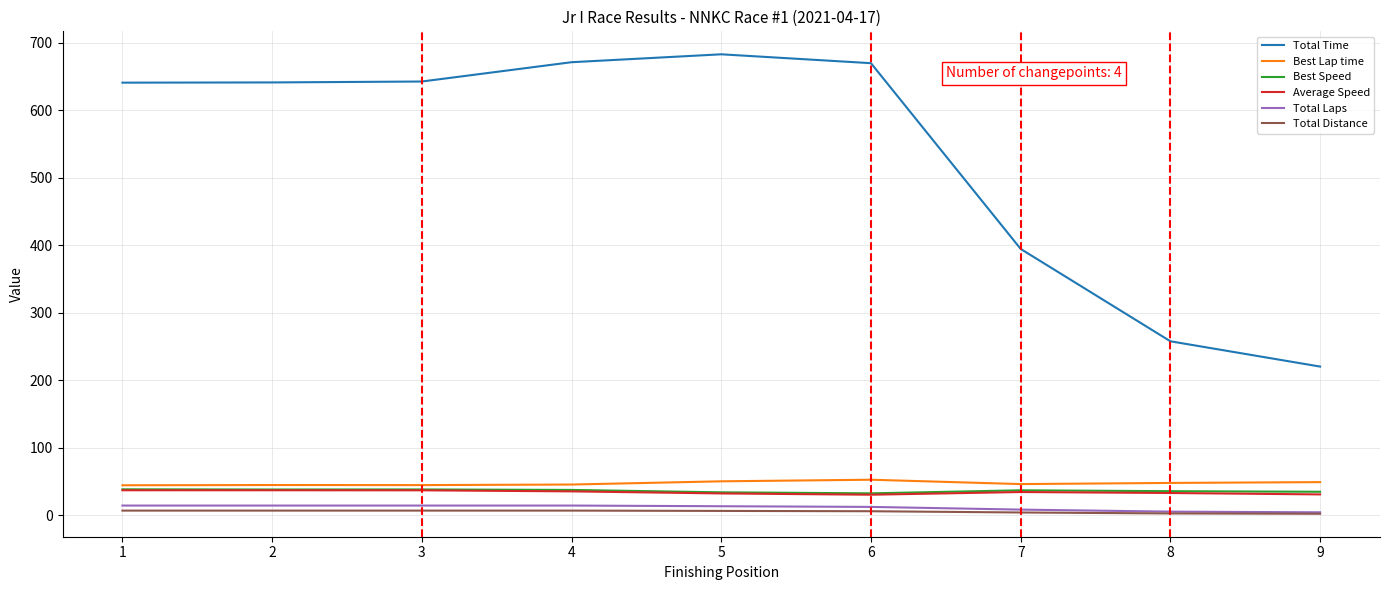

How many lines are shown in the chart?

6